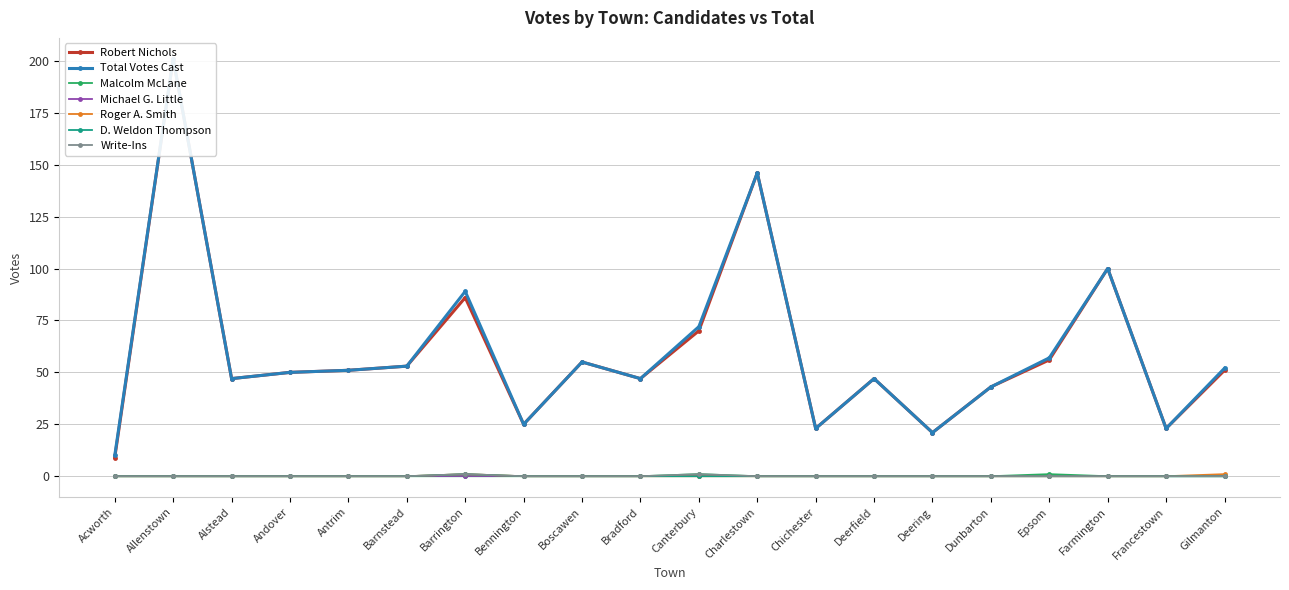

In Total Votes Cast, how many points are higher than both neighbors (excluding endpoints)?

6